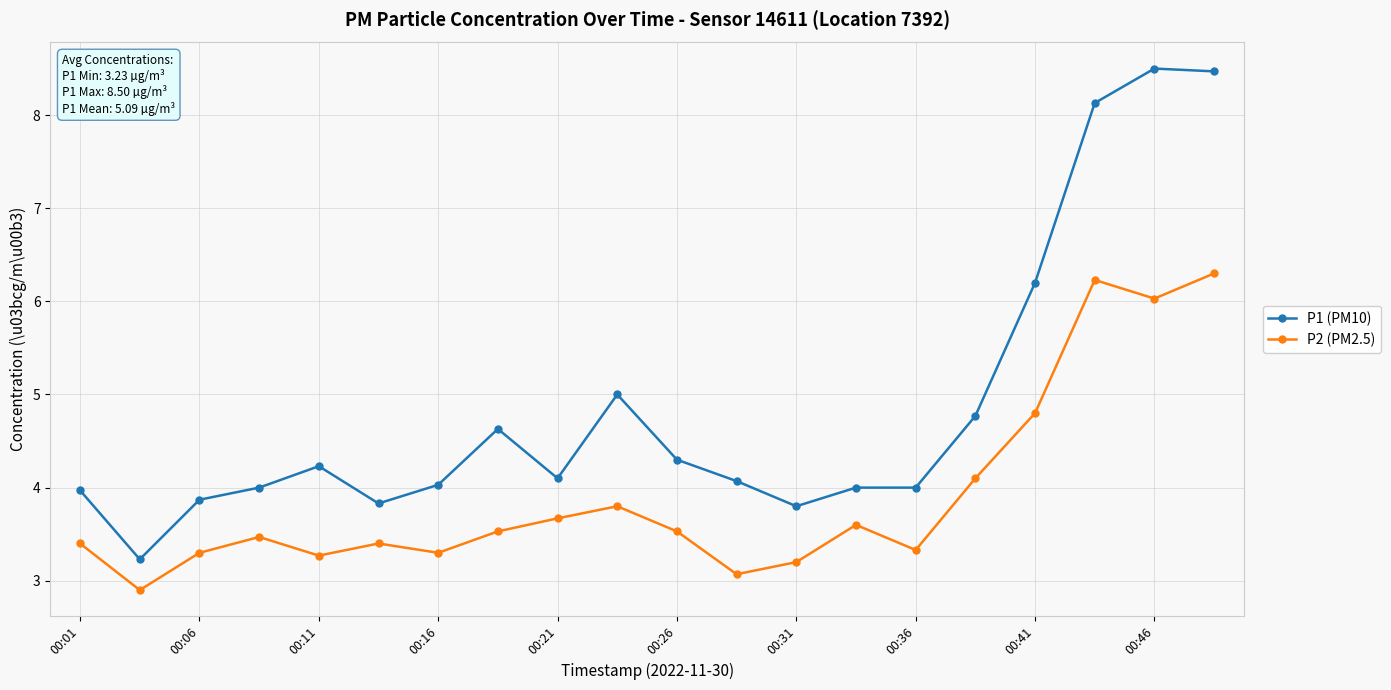

True or false: P2 (PM2.5) and P1 (PM10) cross at least once.

False